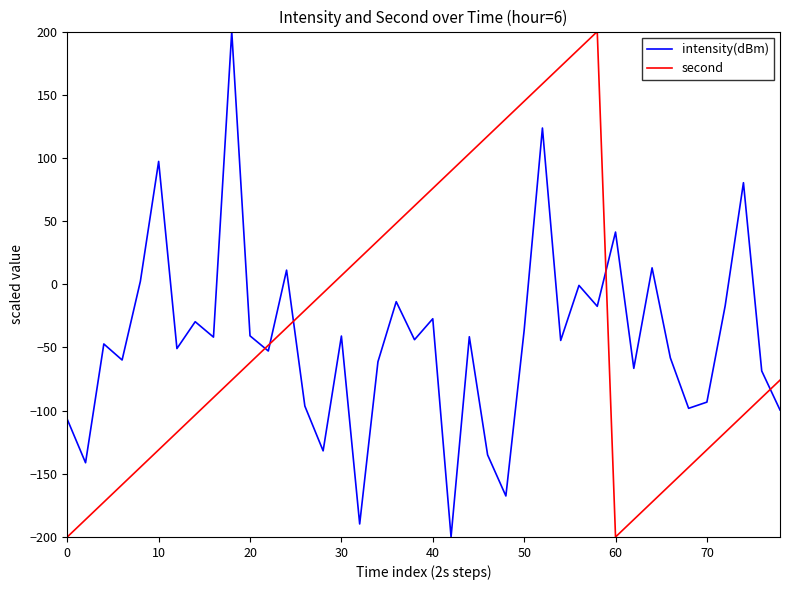

What is the difference between the second highest and second lowest values in the second series?

386.2